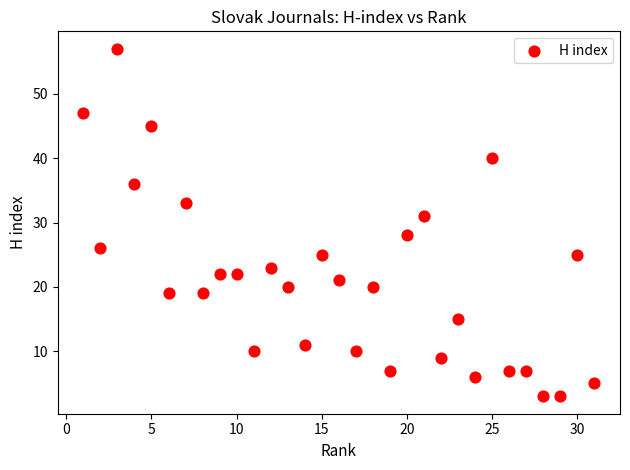

What is the range of X values (max minus min)?

30